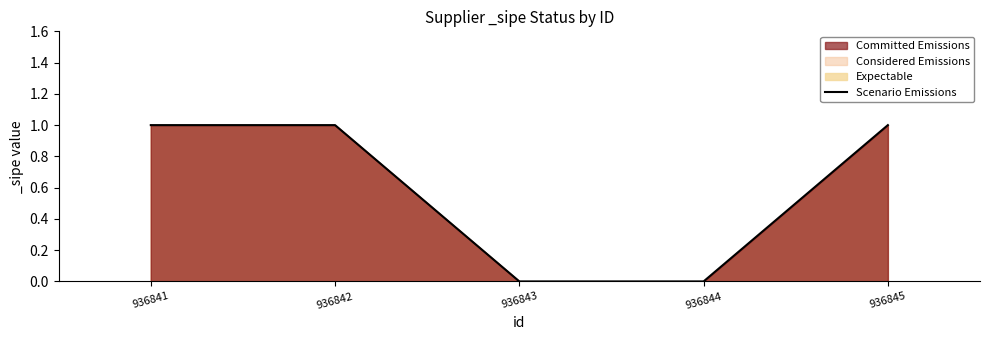

Reading right to left, extract all data points from this chart.

1	0	0	1	1